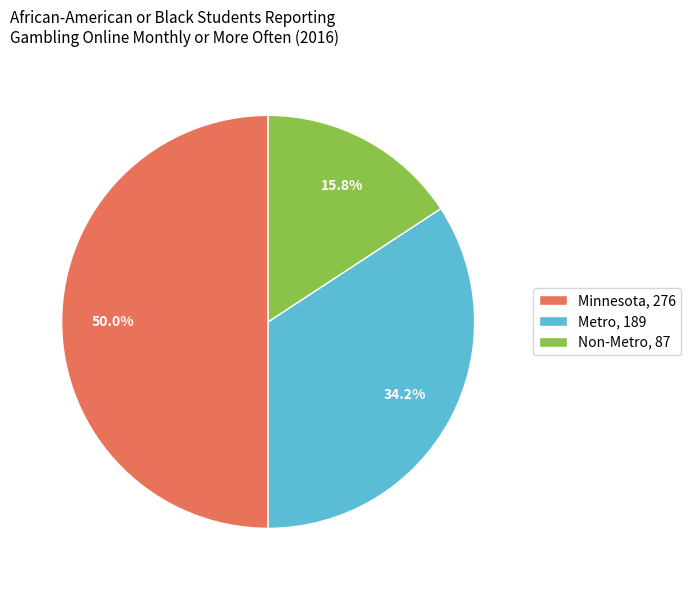

Is Non-Metro the majority of the pie?

No